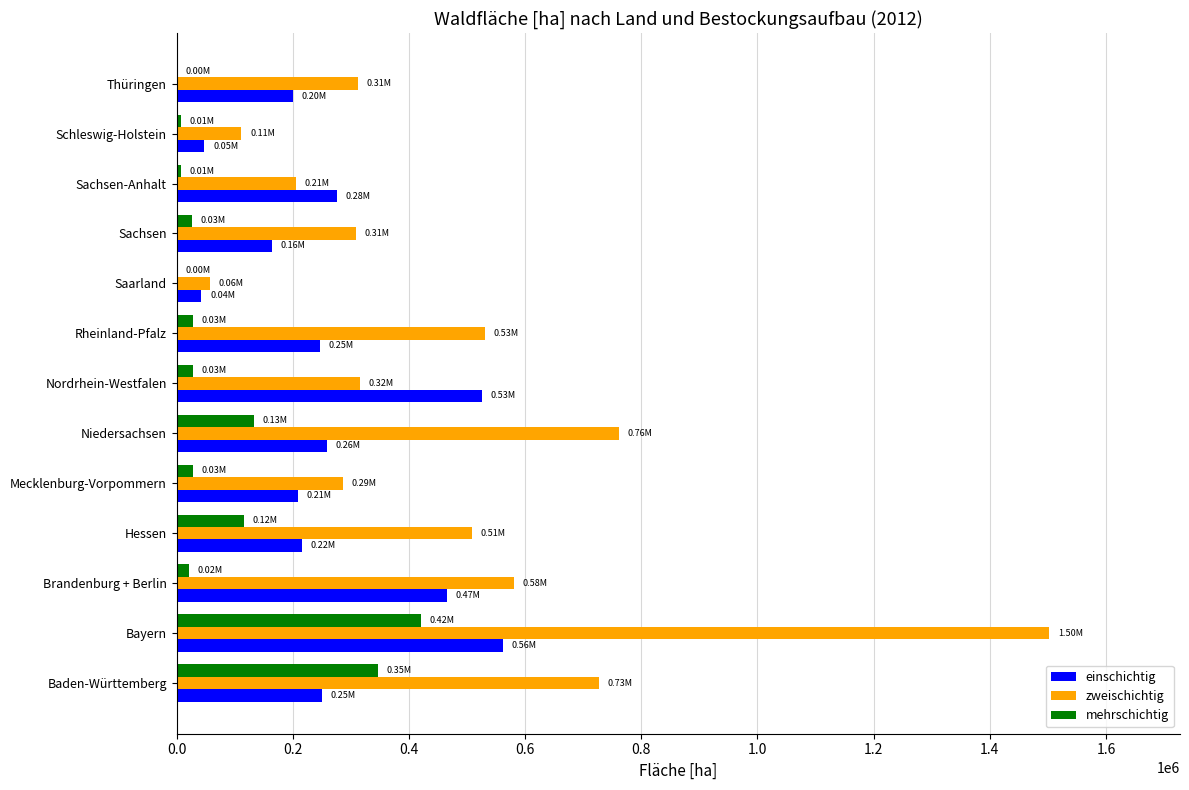

At which category is the sum across all series the highest?

Bayern